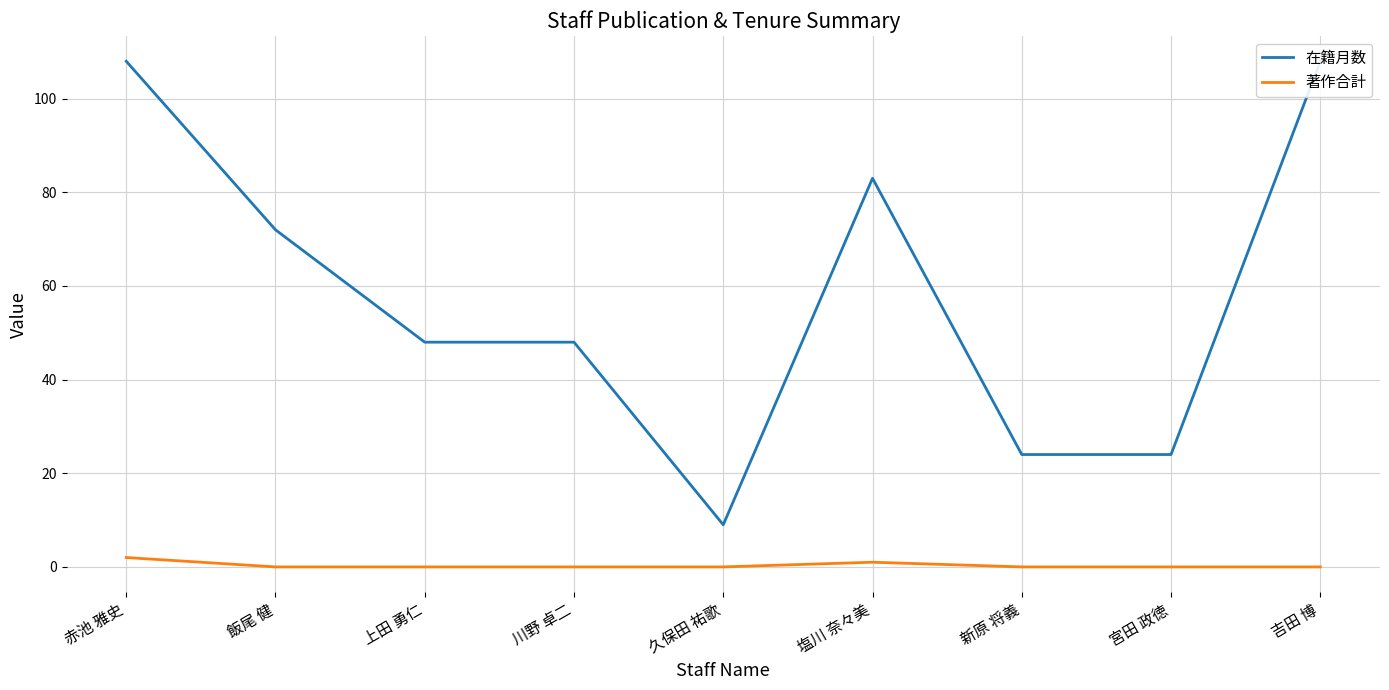

What is the total value across all series at 川野 卓二?

48